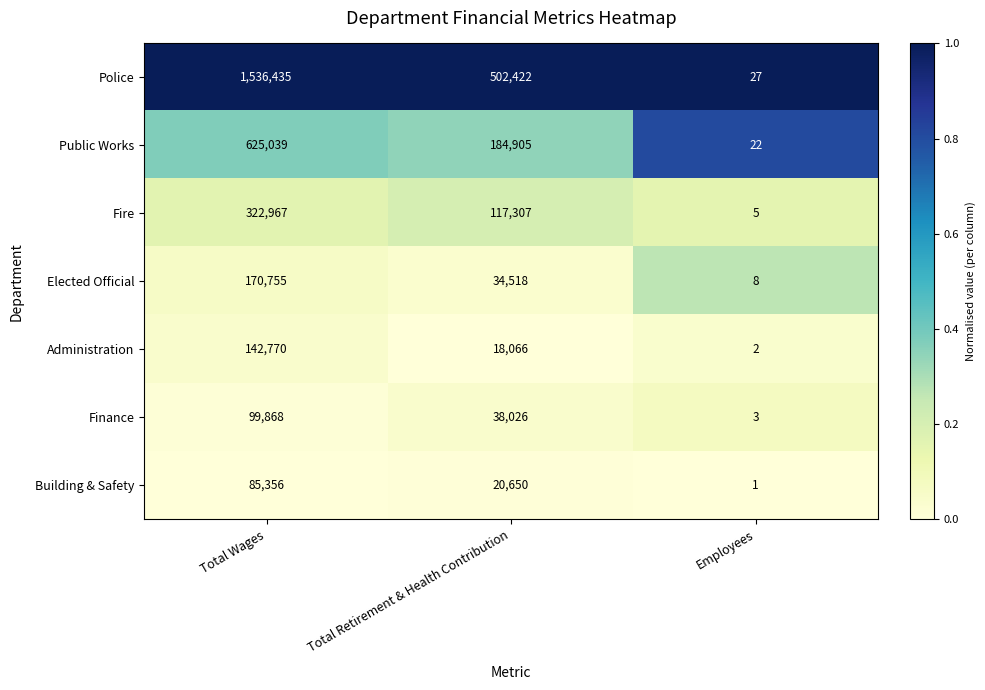

Count the number of data series in this chart.

7